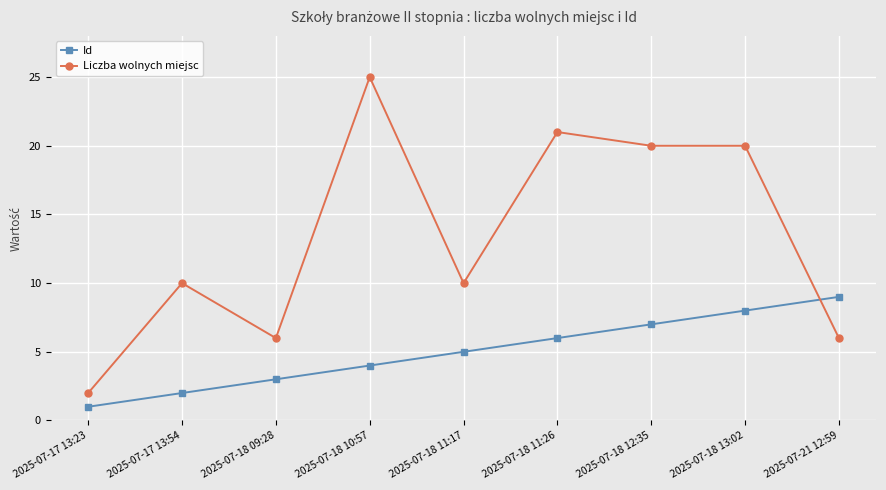

What is the sum of all Liczba wolnych miejsc values?

120